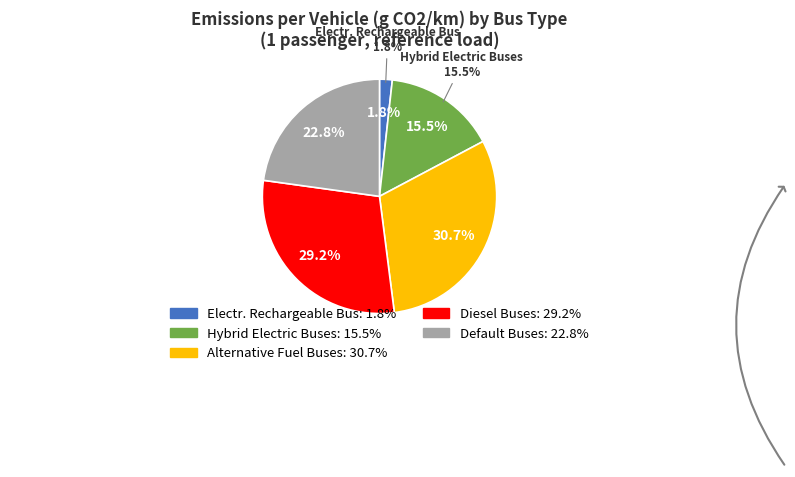

The ELECTRICALLY RECHARGABLE BUS slice represents 2% of the pie. True or false?

True